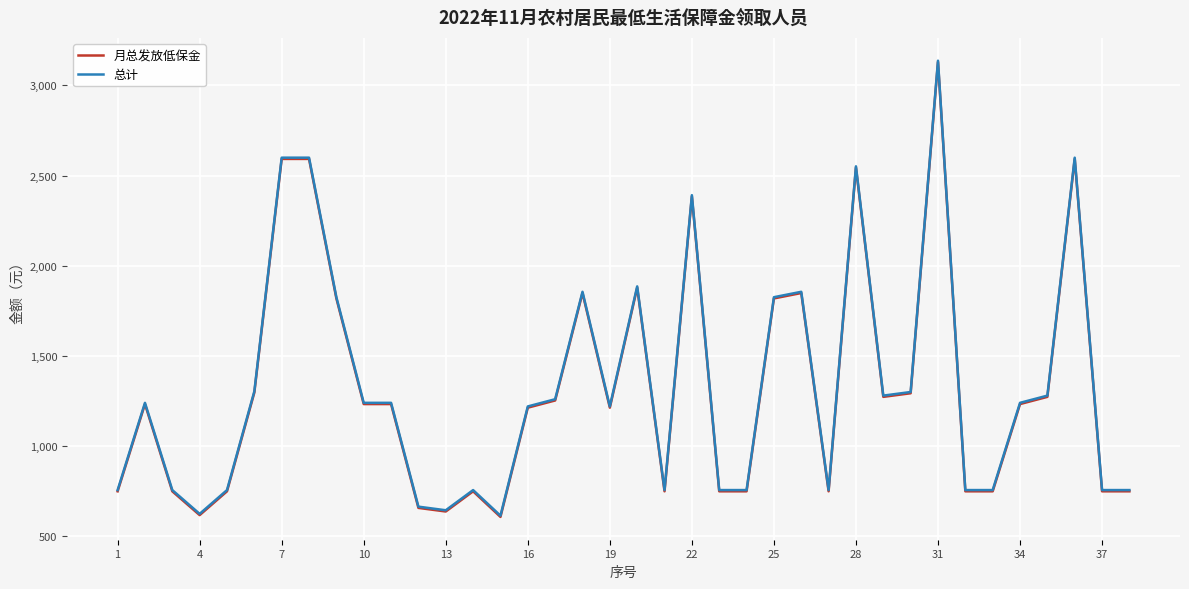

What is the minimum value for 总计?

612.9